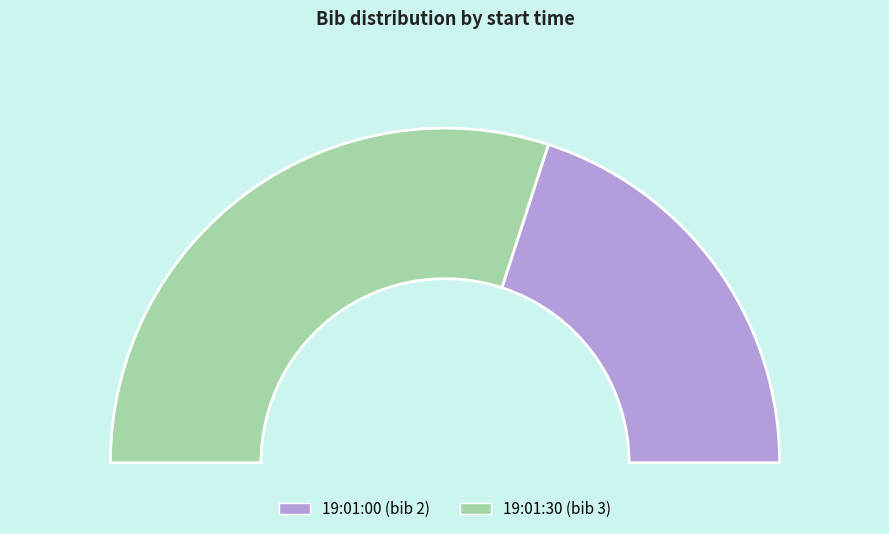

To the nearest percent, what is the difference between the 19:01:30 and 19:01:00 slice percentages?

20%